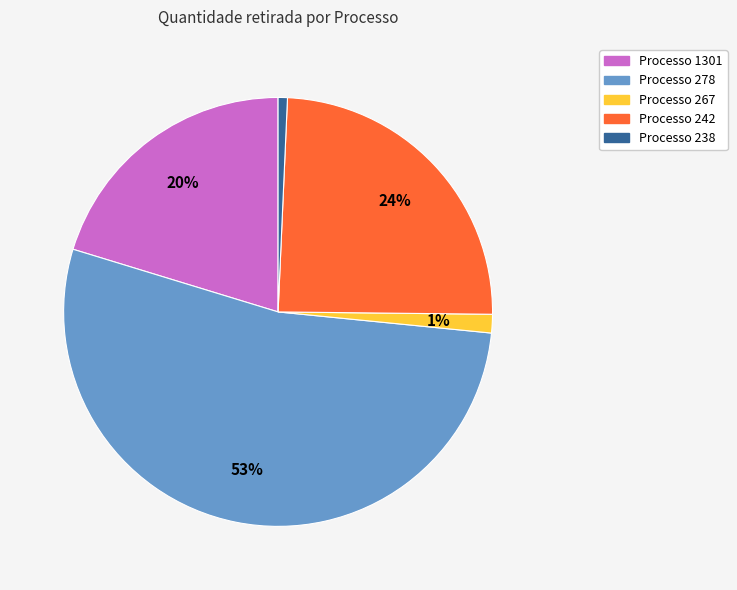

How many segments does this pie chart have?

5